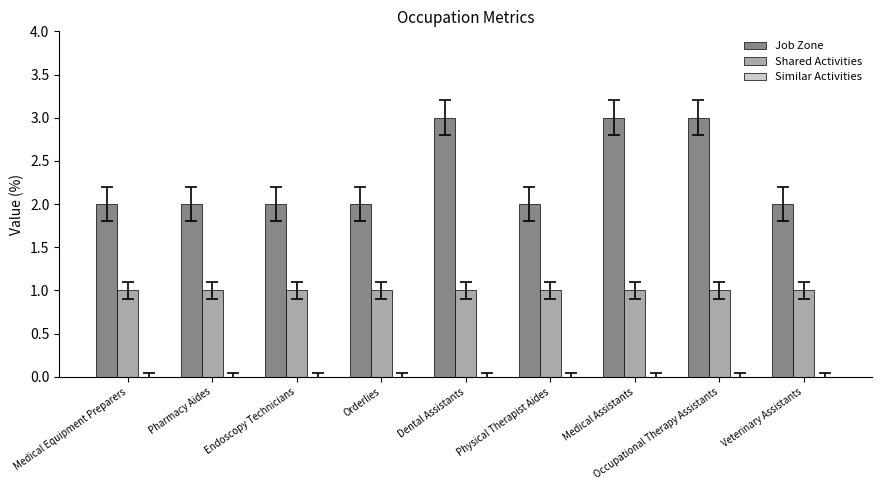

What is the average value of the Shared Activities series?

1